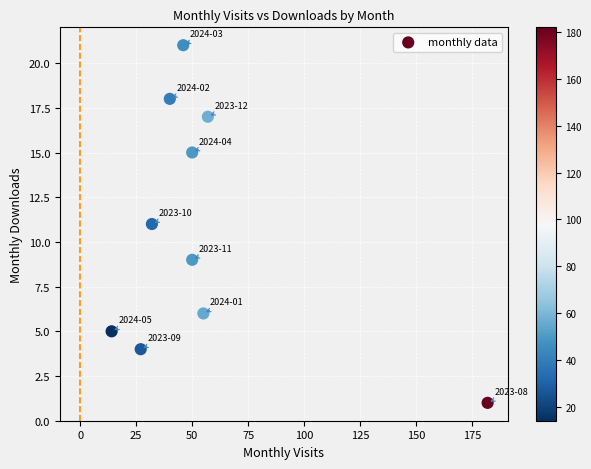

What is the range of X values (max minus min)?

168